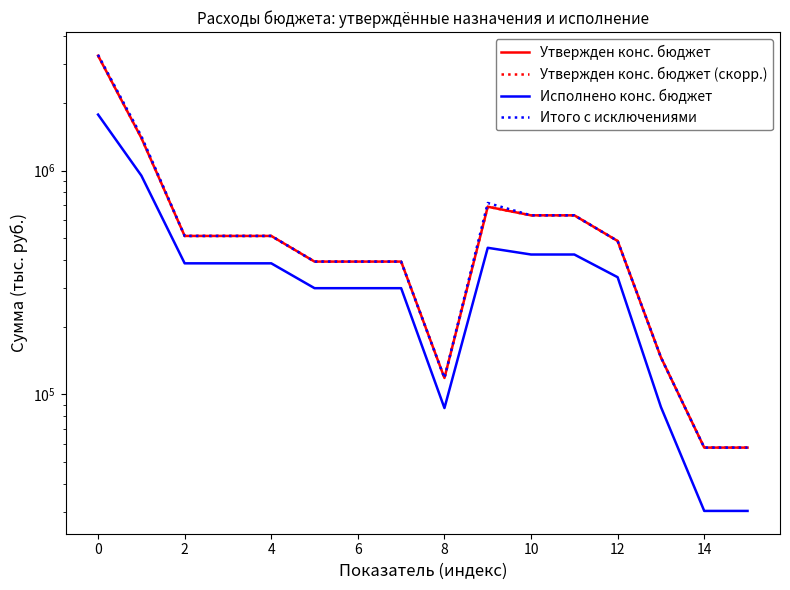

How many lines are shown in the chart?

4